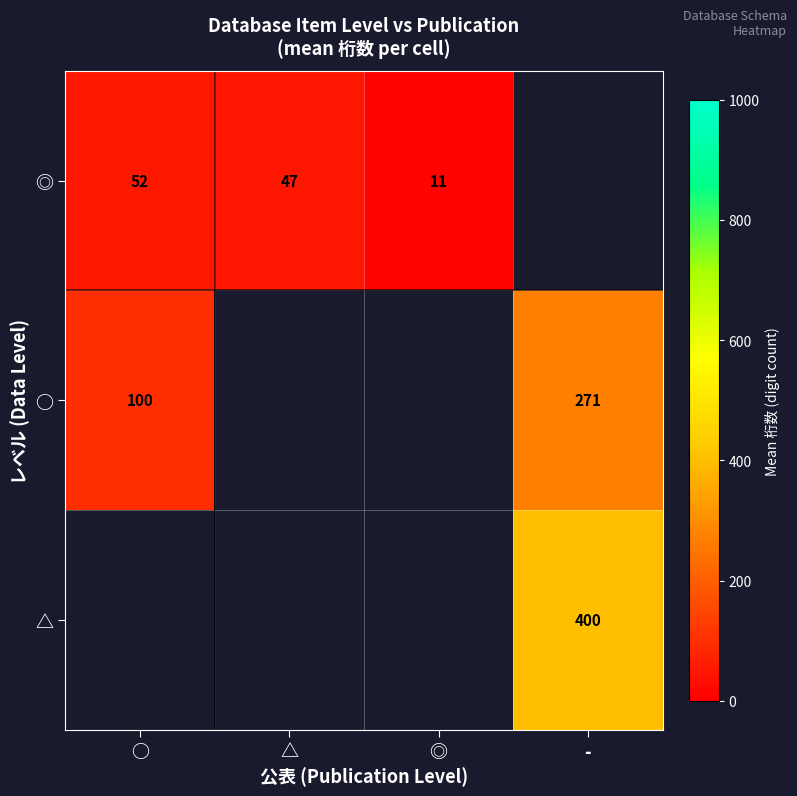

The ◎ series shows 47.2 at △. True or false?

True